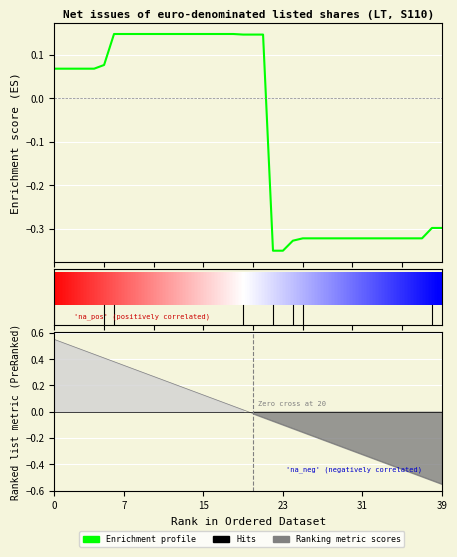

True or false: the data shows 0.2 at 12.

False